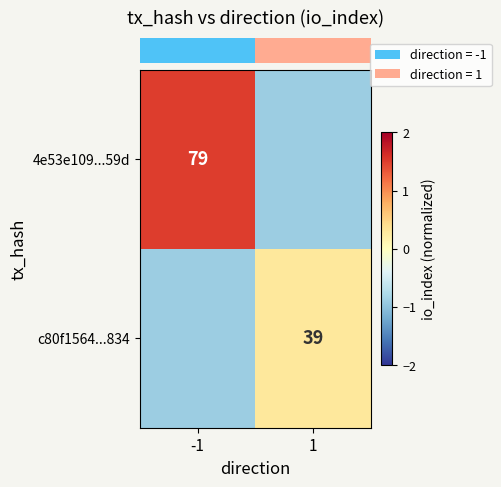

How many positive values does the row_1 series have?

1